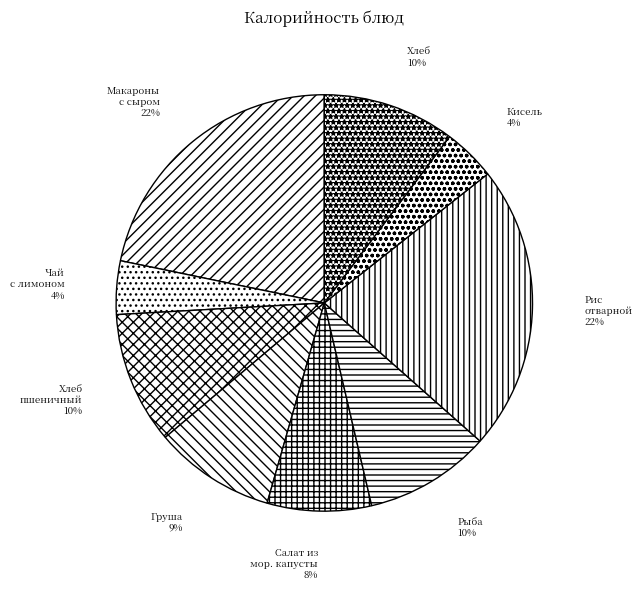

To the nearest percent, what percentage of the pie is Хлеб пшеничный?

10%